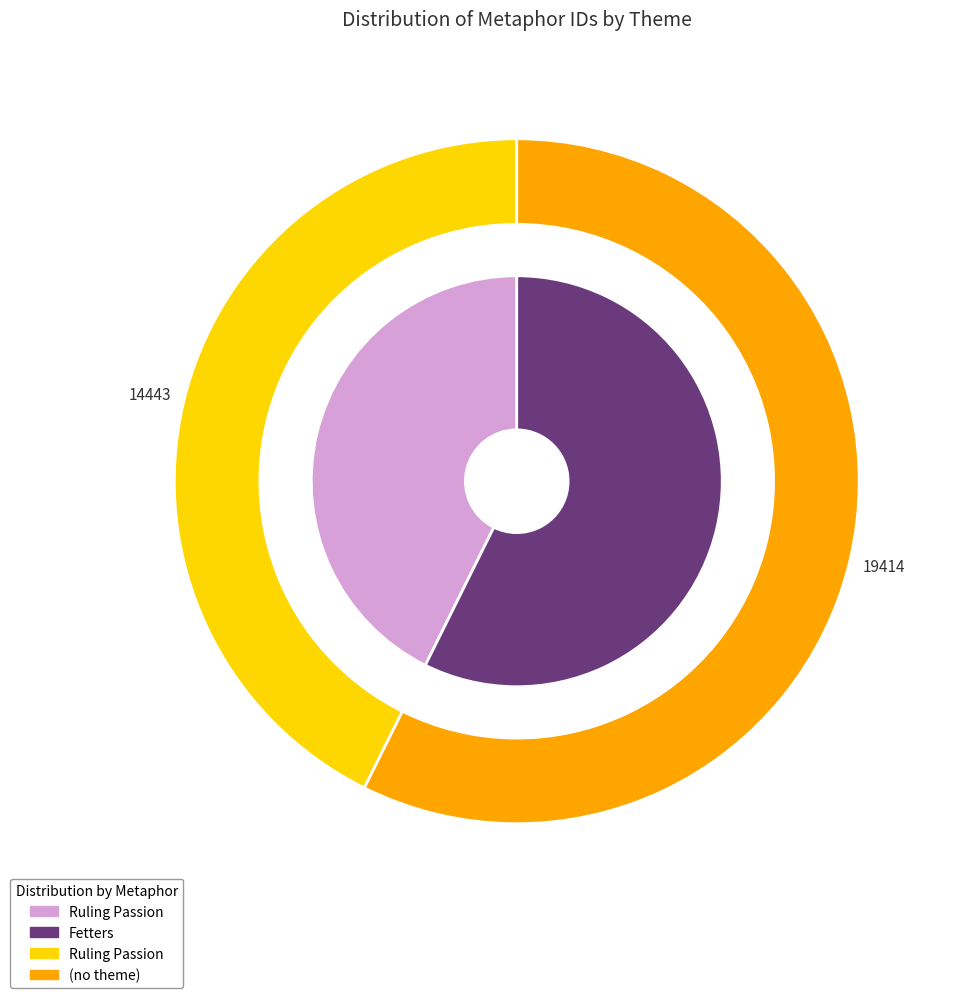

What is the largest slice in the pie chart?

Fetters